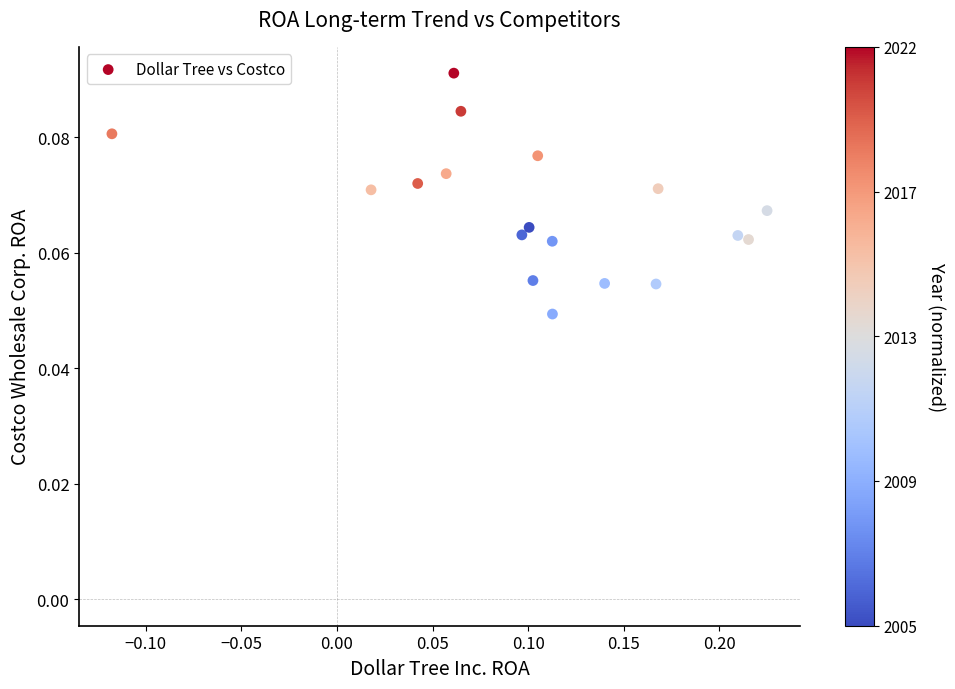

What is the range of X values (max minus min)?

0.3